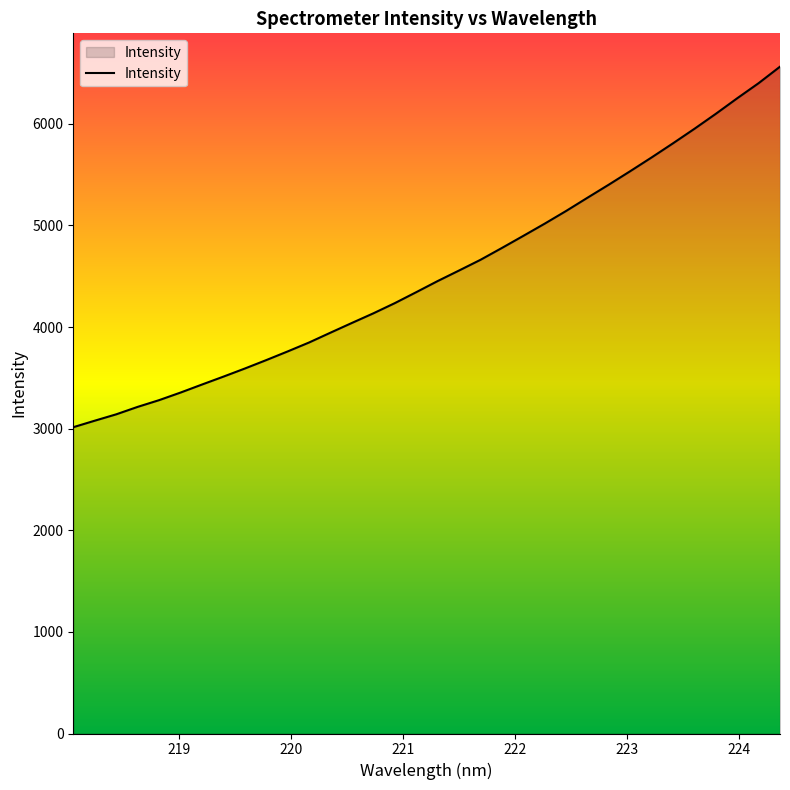

What is the difference between the maximum and minimum values?

3548.1